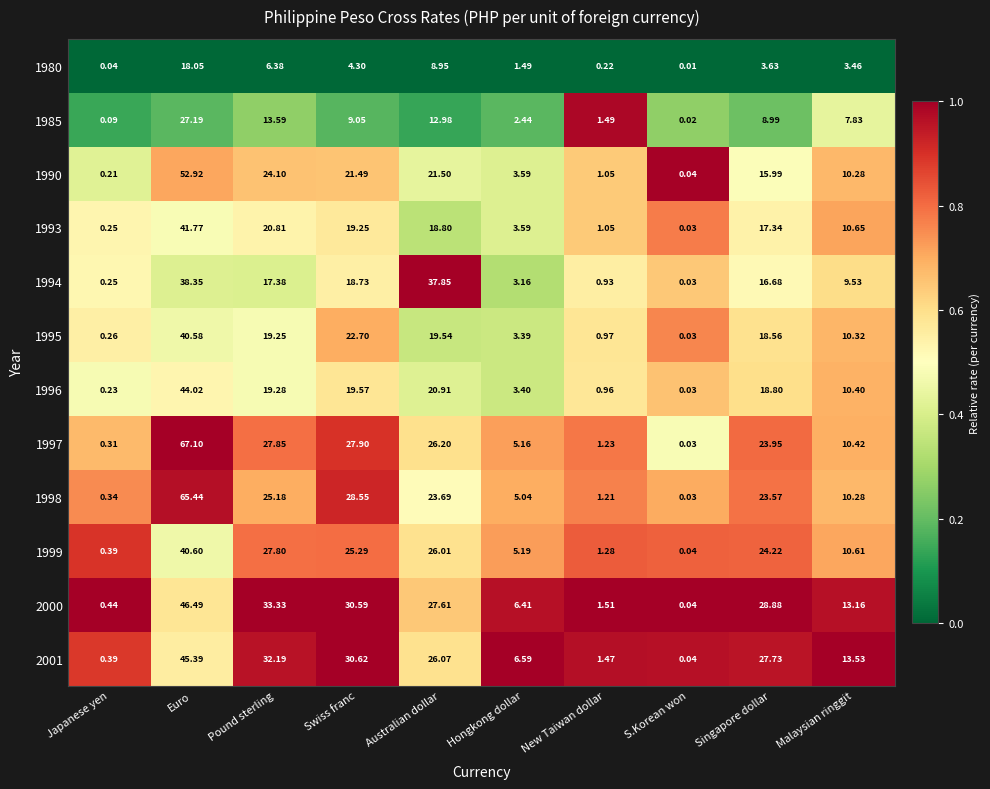

Is the value of 1996 at Singapore dollar greater than the value of 1997 at Euro?

No